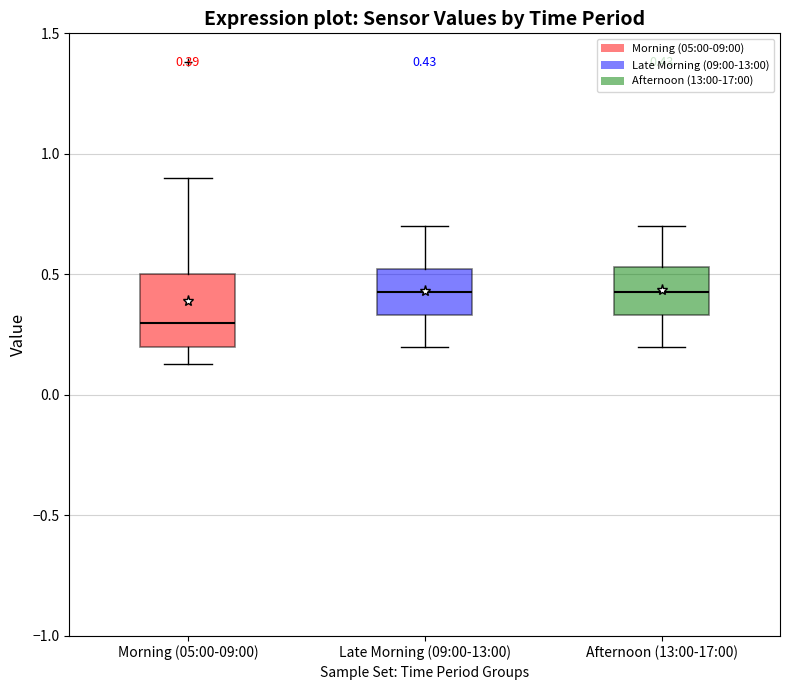

Which box is the tallest, from its lower edge to its upper edge?

Morning (05:00-09:00)